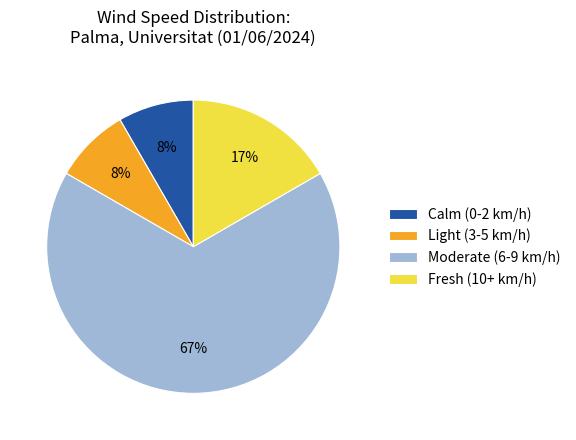

Do Fresh (10+ km/h) and Light (3-5 km/h) together represent more than half of the pie?

No